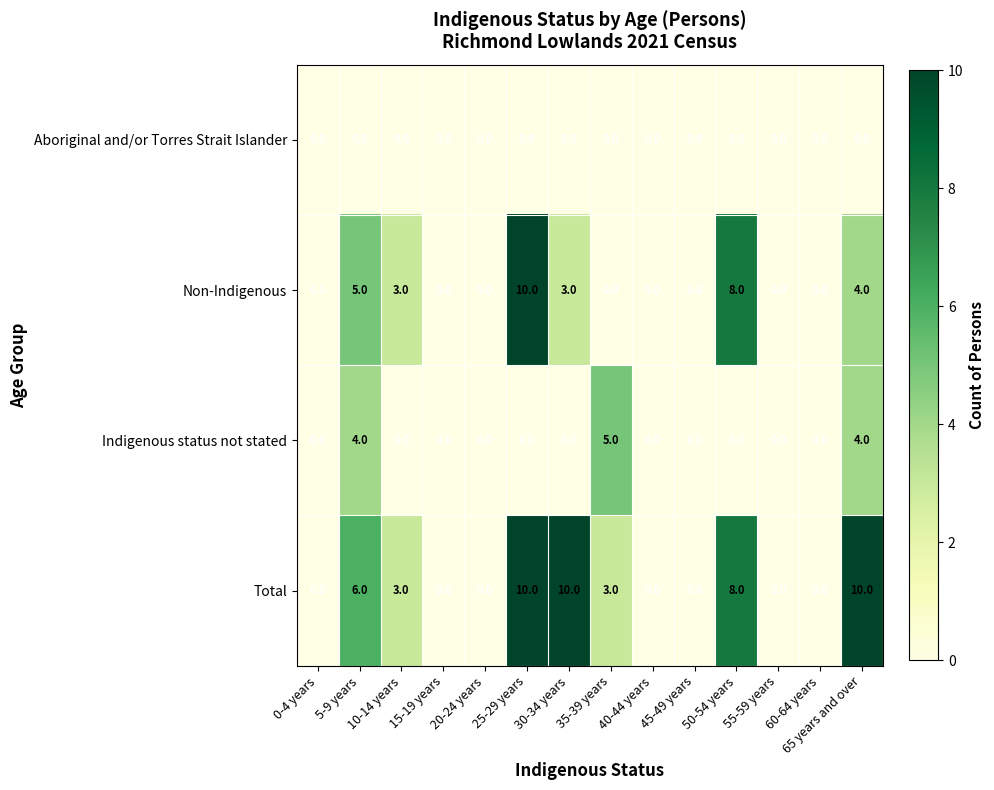

What is the greatest value displayed?

10